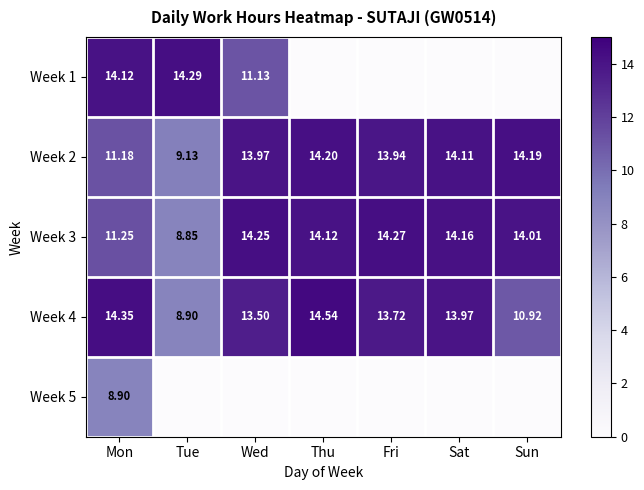

The Week 3 series shows 14.0 at Sun. True or false?

True